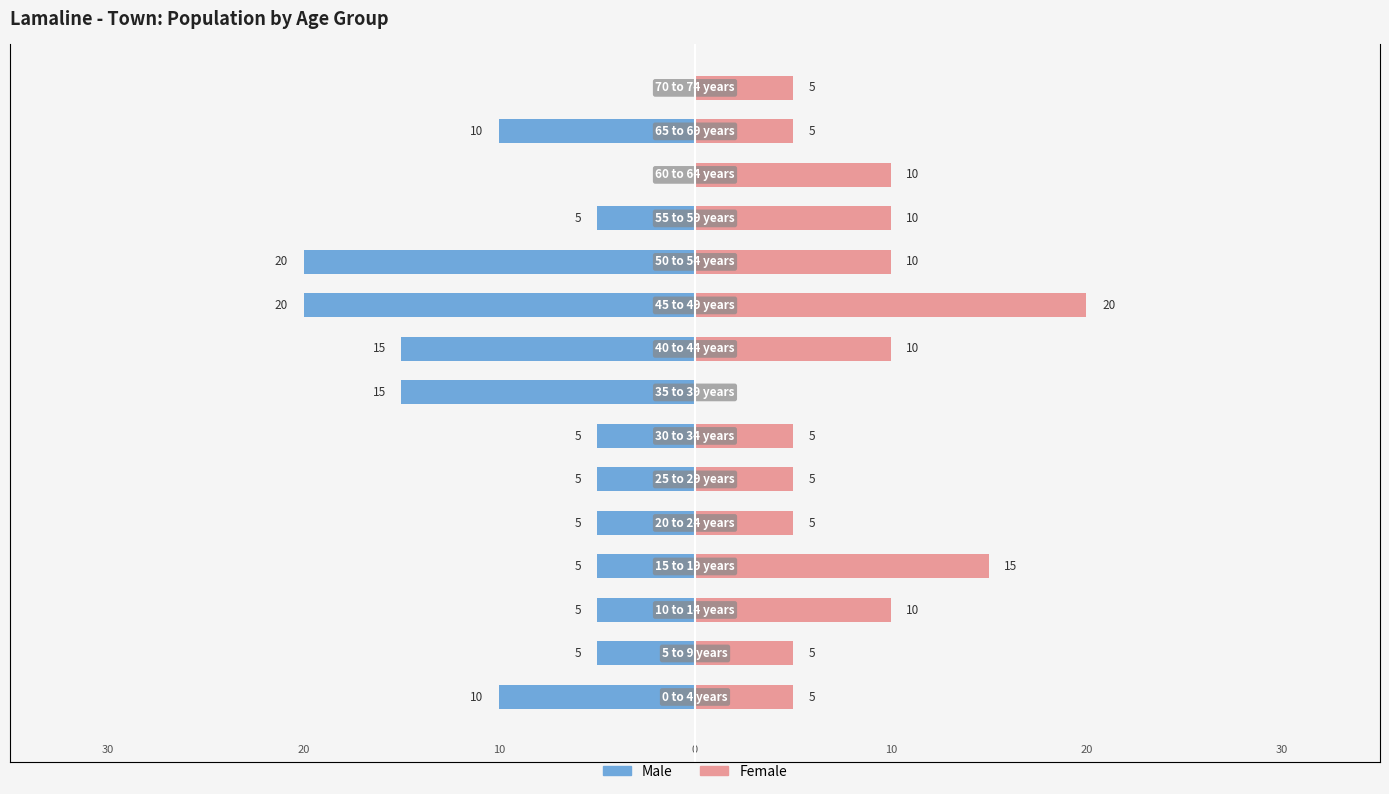

True or false: Male has a value of -5 at 1.

True